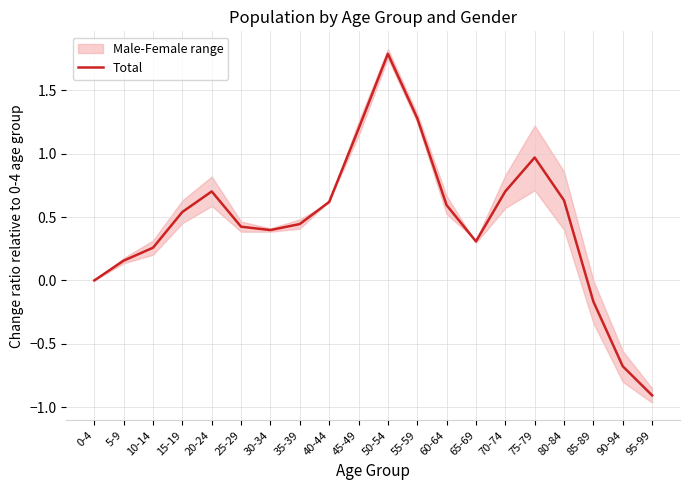

How many categories are shown in the chart?

20